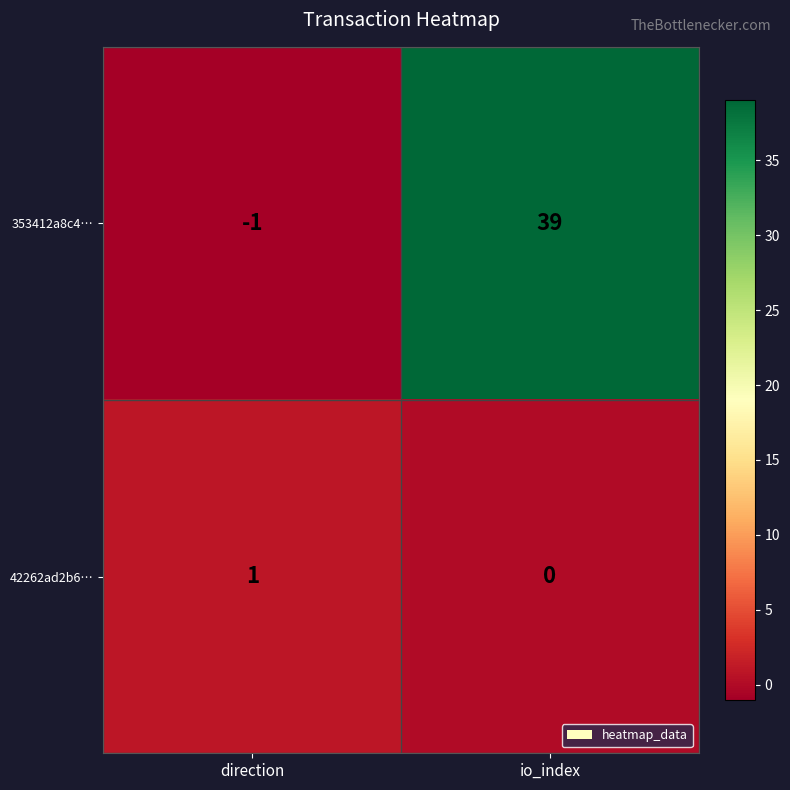

The value of 42262ad2b6… at io_index is 0. True or false?

True